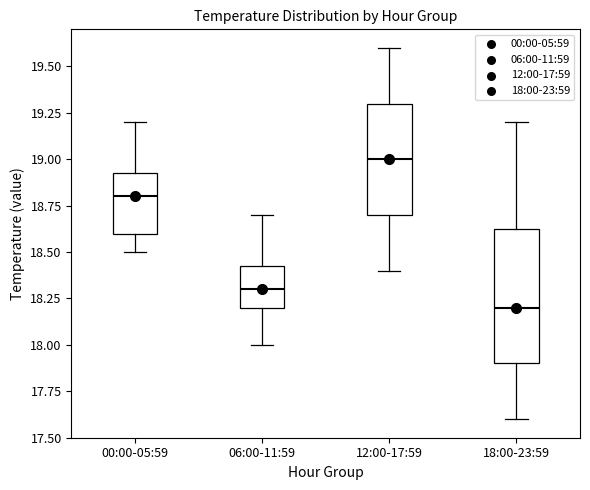

Which box is the tallest, from its lower edge to its upper edge?

18:00-23:59